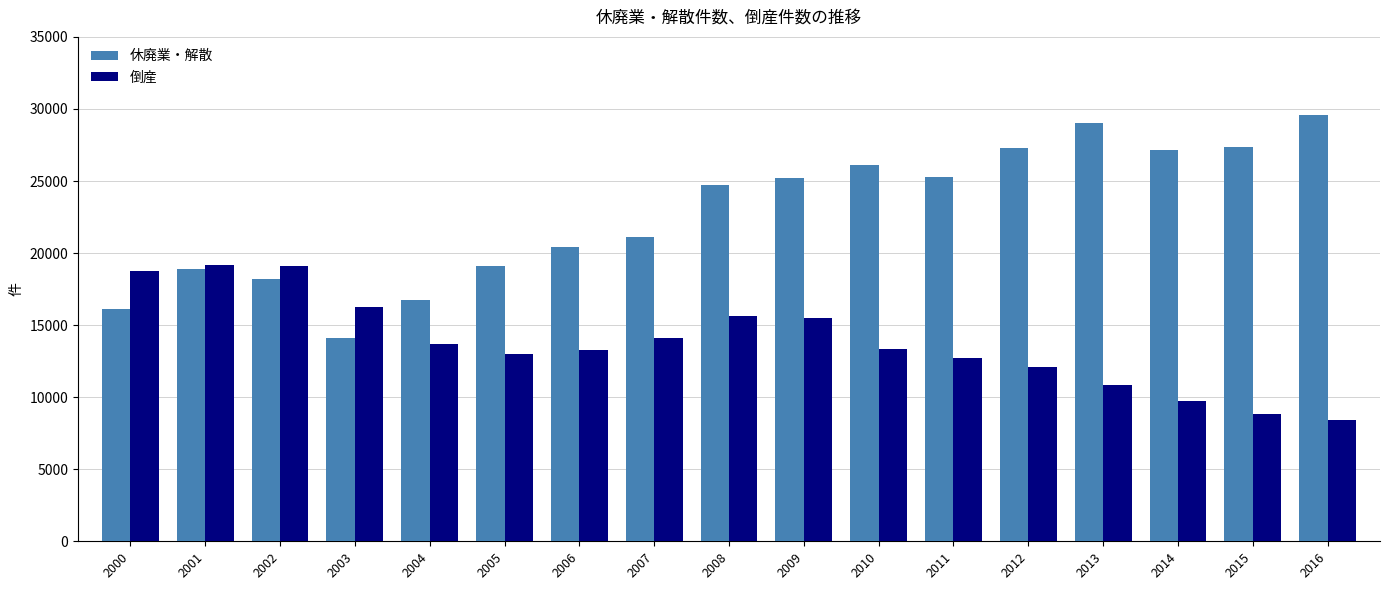

How many categories are shown in the chart?

17